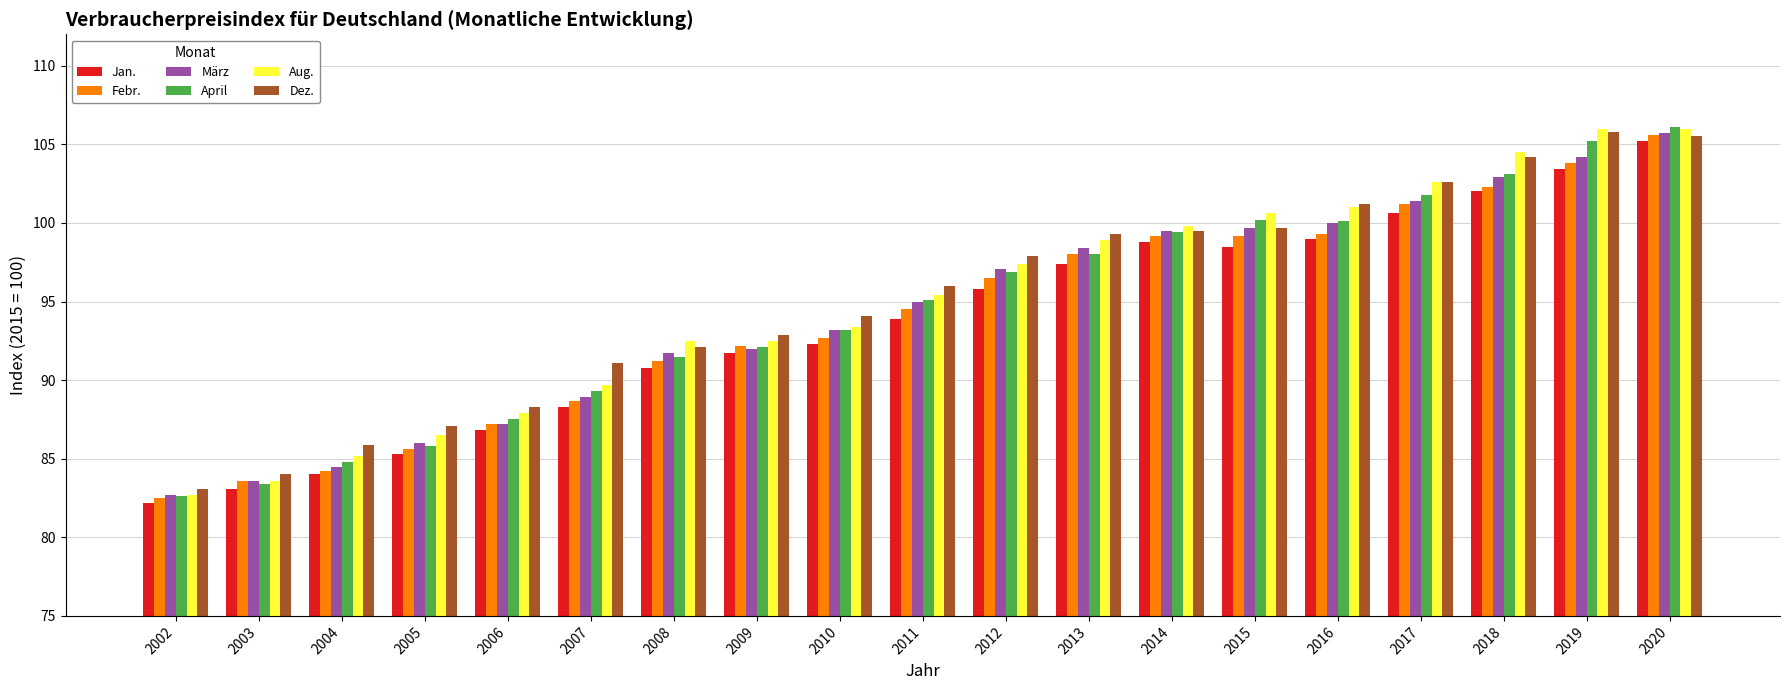

How many bars are there in total?

114